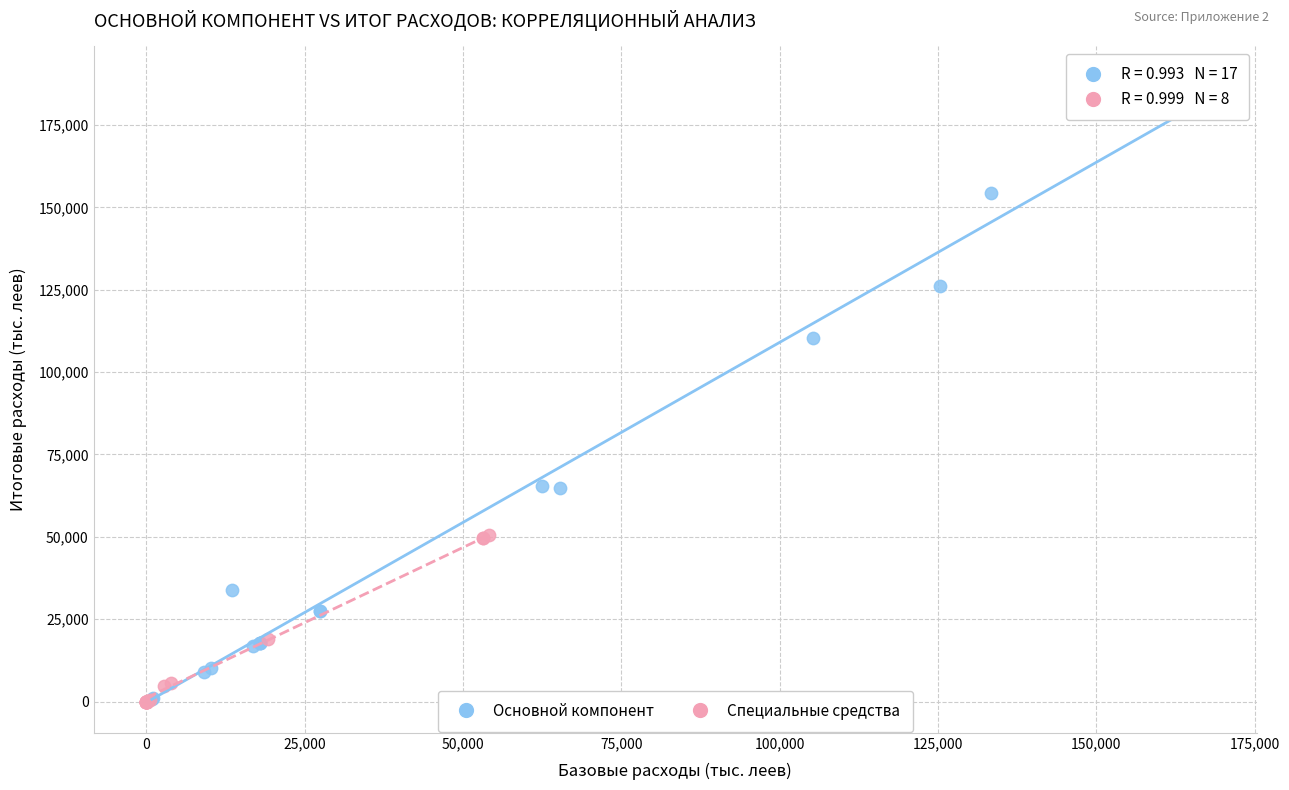

What are all the series names shown in the legend?

Основной компонент, Специальные средства